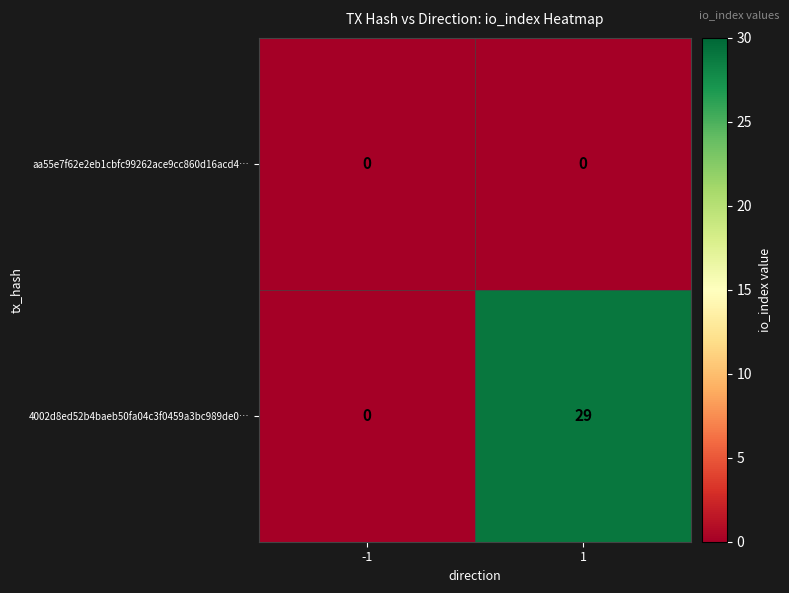

True or false: 4002d8ed52b4baeb50fa04c3f0459a3bc989de0… has a value of 0 at -1.

True